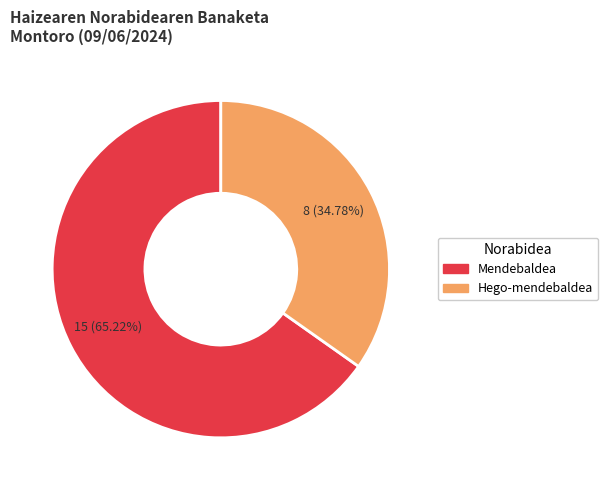

Which has a higher value, Hego-mendebaldea or Mendebaldea?

Mendebaldea